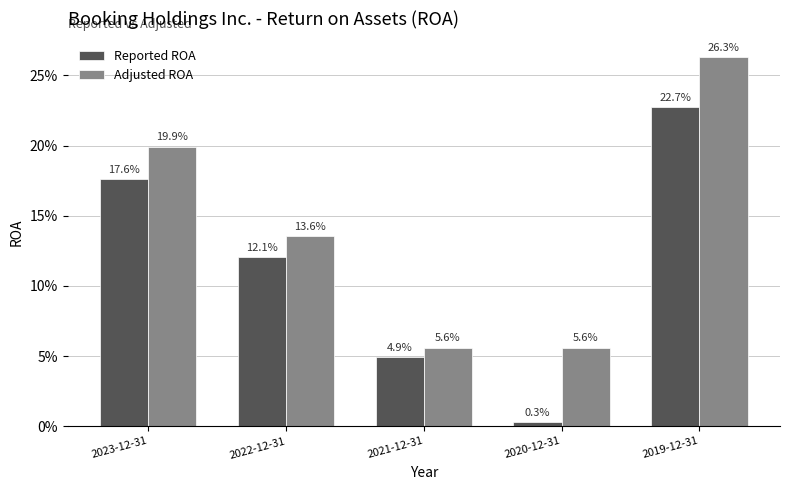

Between 2022-12-31 and 2019-12-31, which is larger?

2019-12-31